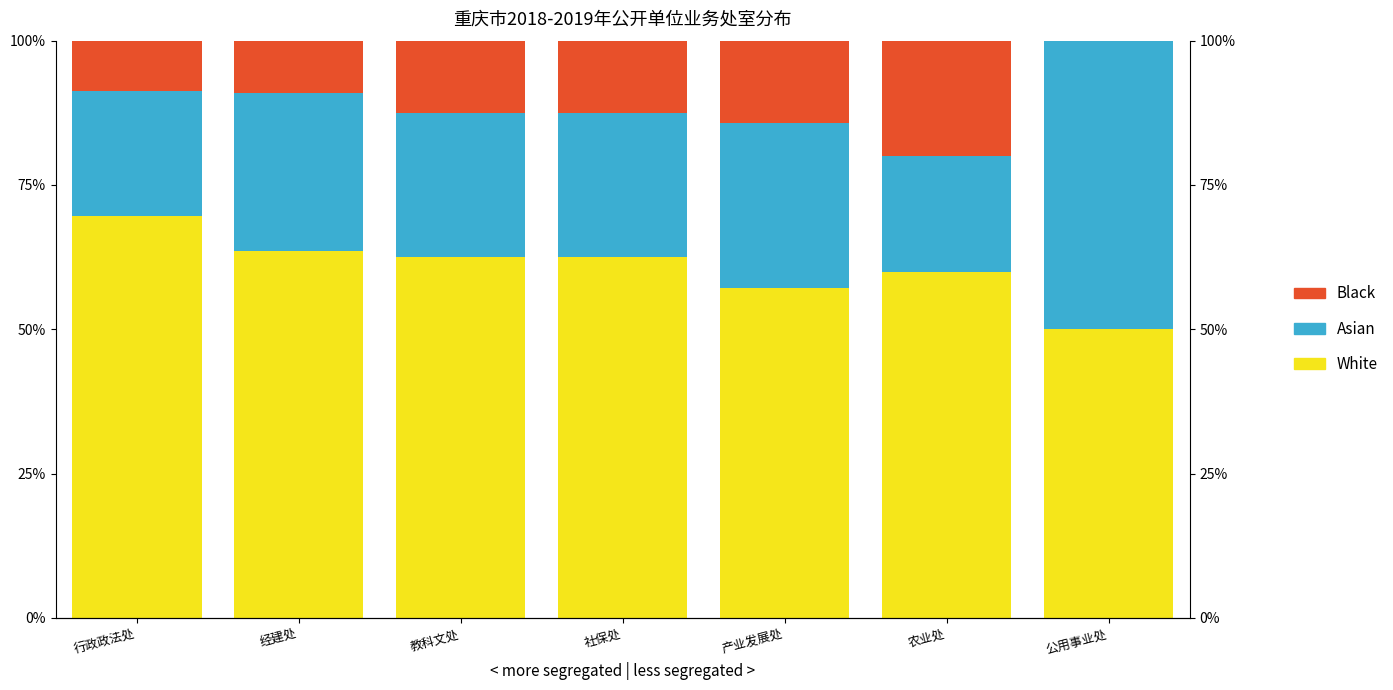

What is the average value of the Asian series?

28.2